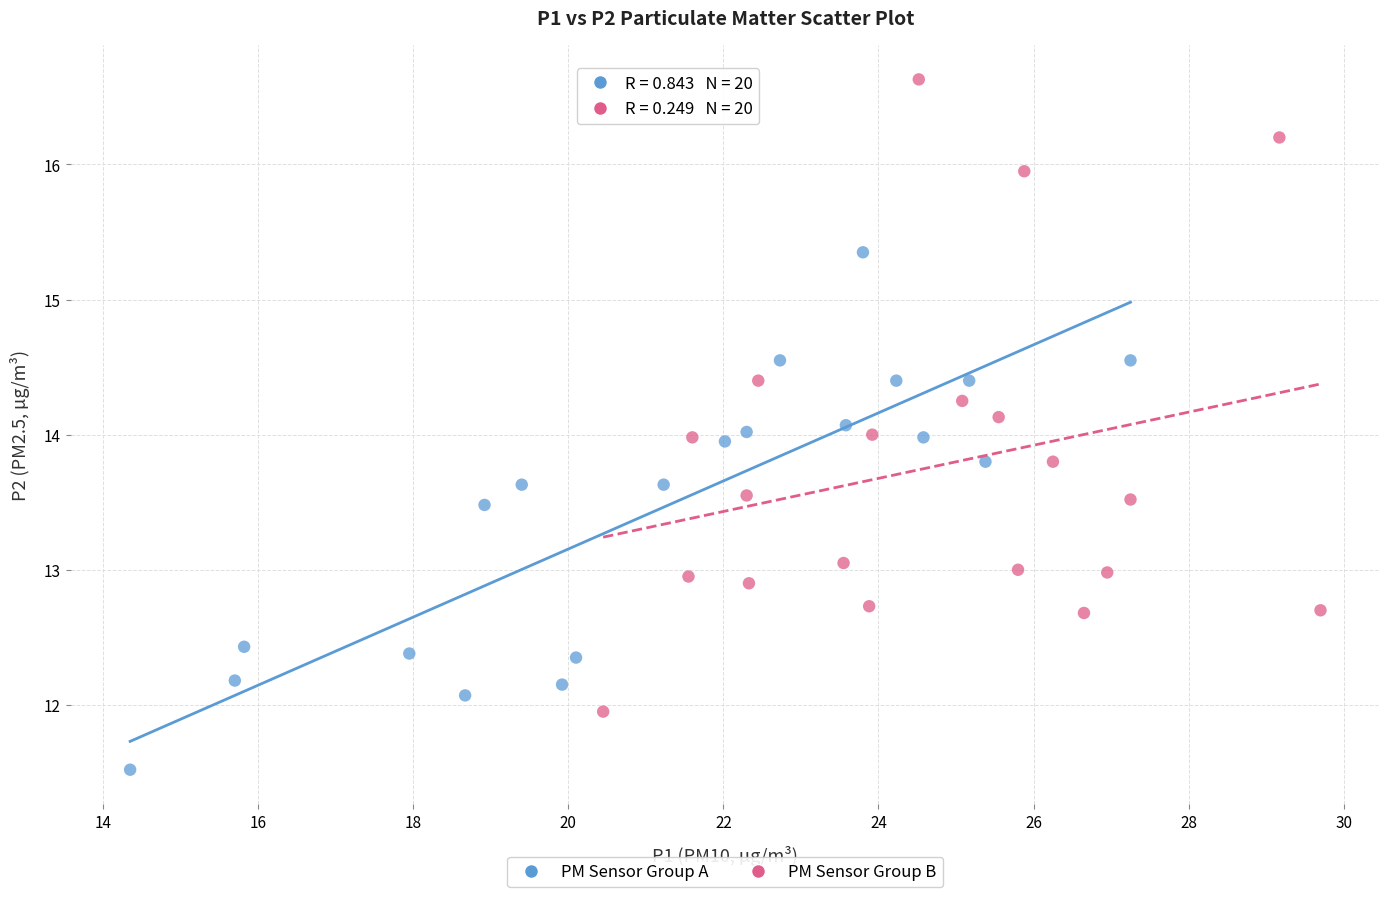

Which series has the largest Y range (max minus min)?

PM Sensor Group B